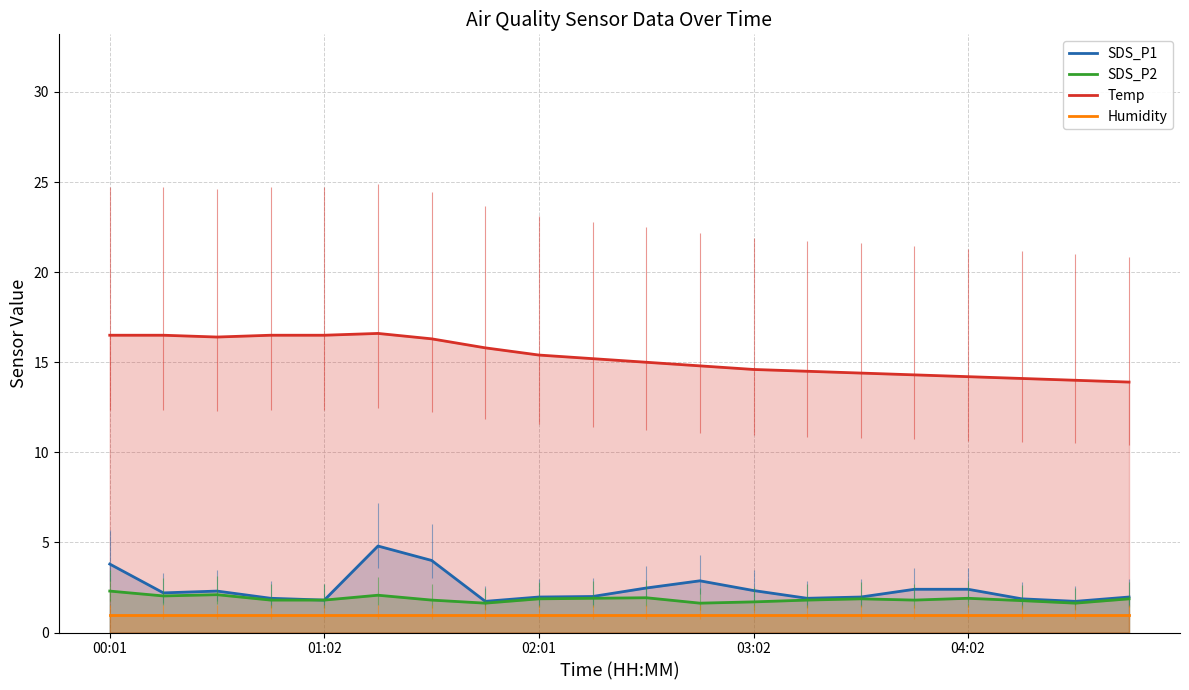

What is the total value across all series at 01:02?

21.1